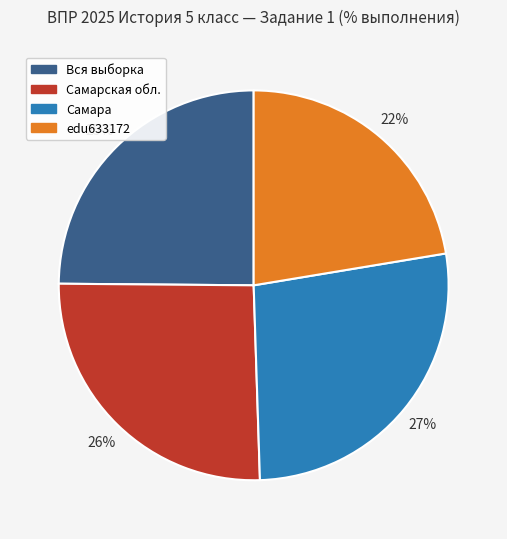

Is it true that edu633172 is 37% of the pie?

False